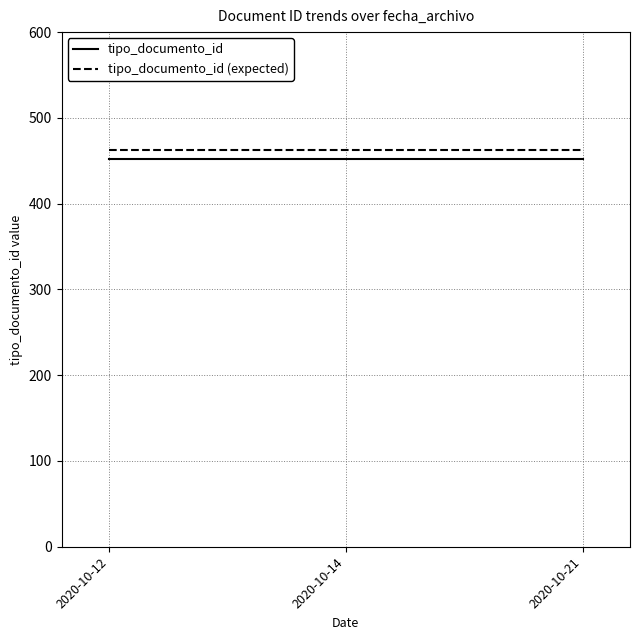

Which series has the largest total across all categories?

tipo_documento_id (expected)